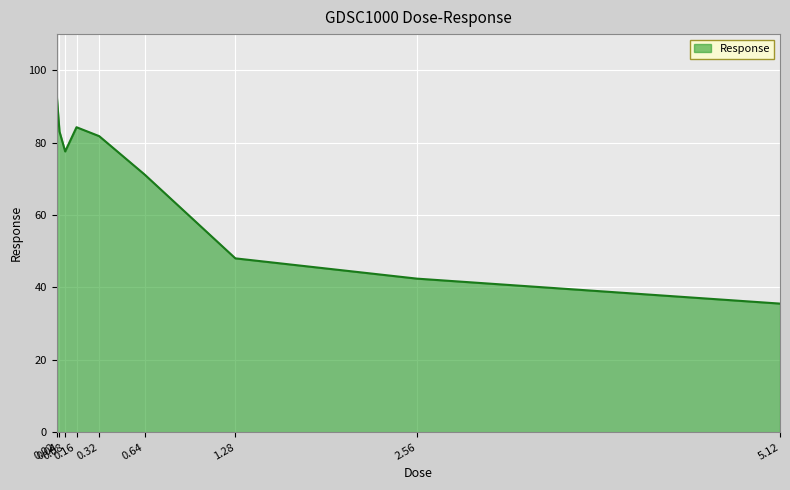

At which category does the data reach its first local peak?

0.16